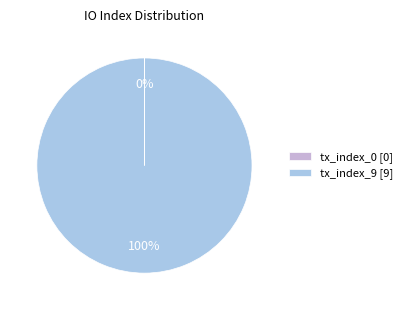

To the nearest percent, what is the average slice percentage?

50%